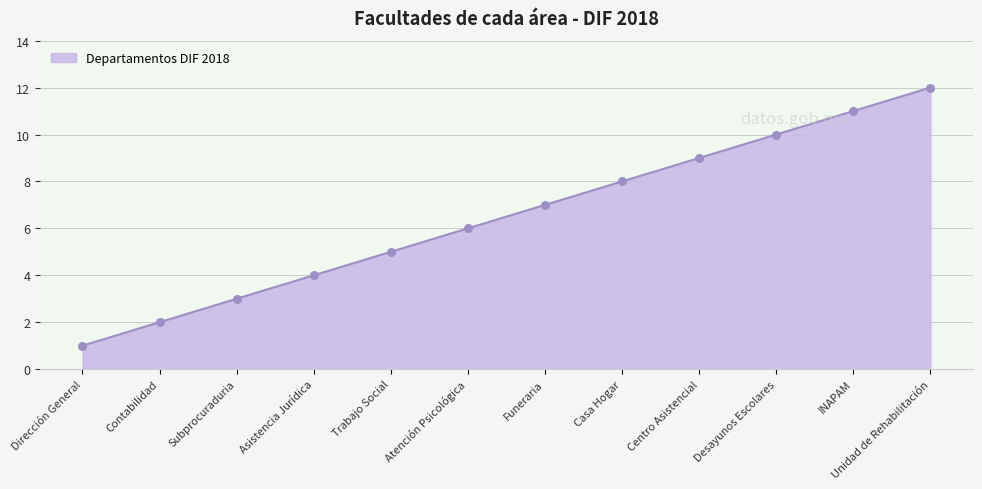

What is the ratio of the value at Desayunos Escolares to the value at Centro Asistencial?

1.1